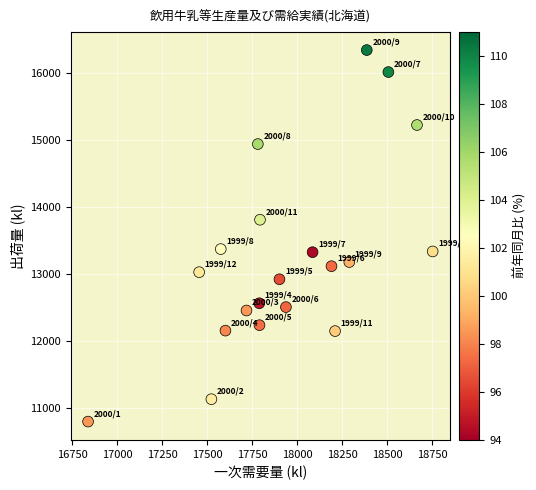

What is the range of X values (max minus min)?

1914